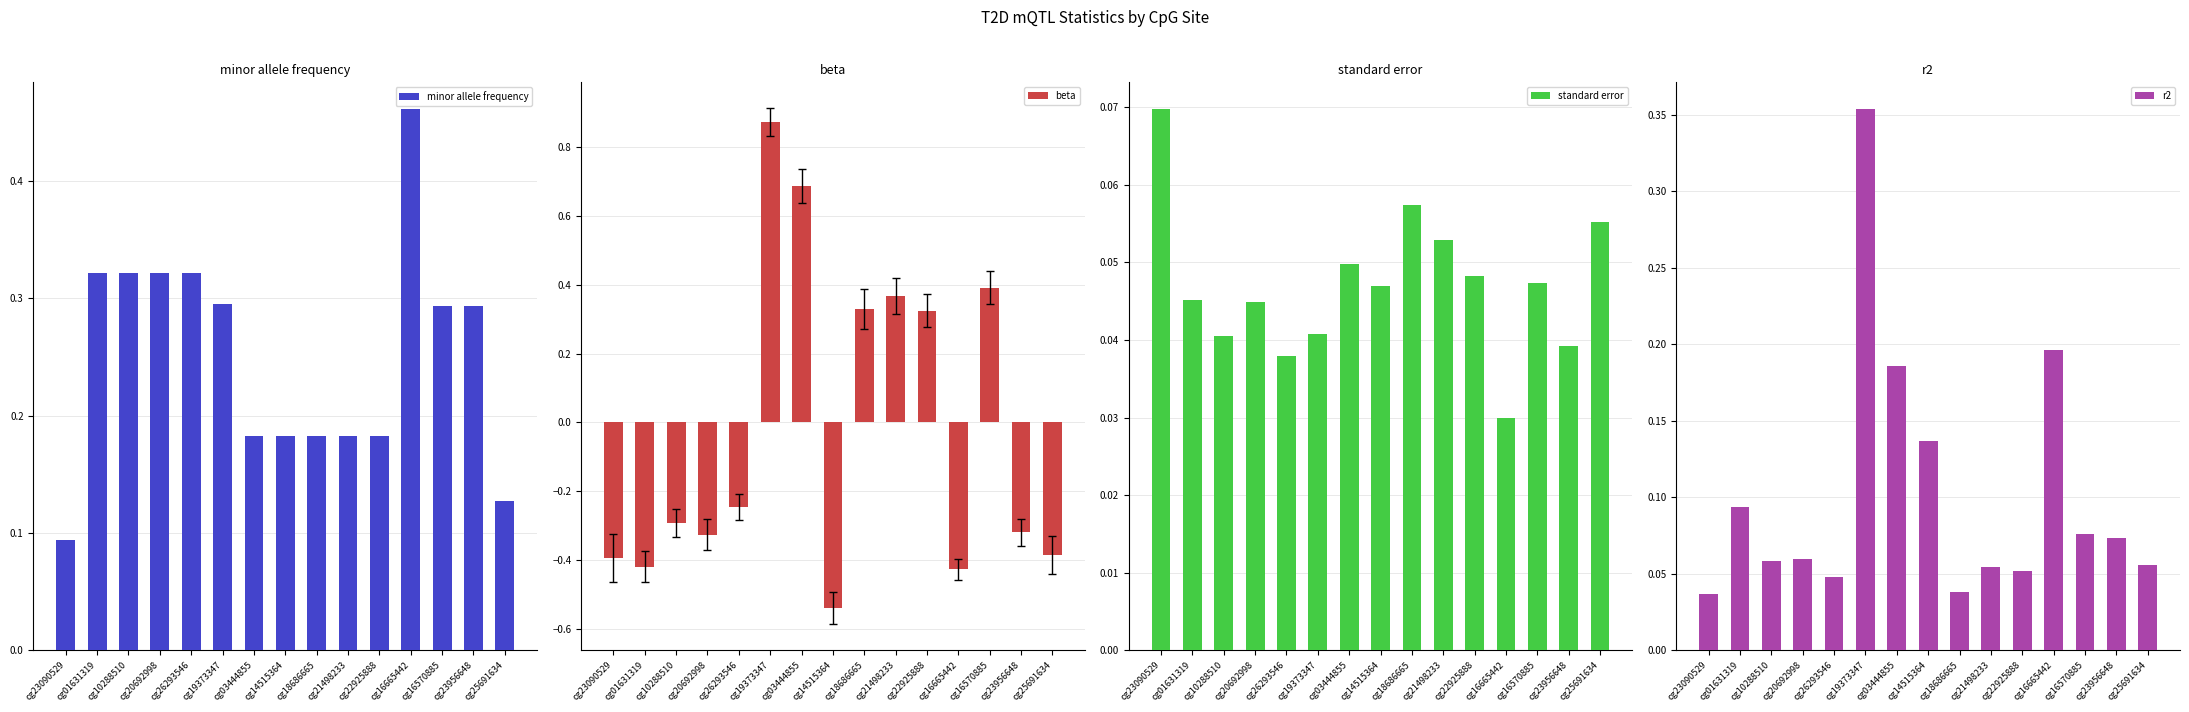

What is the sum of the standard error values at cg14515364 and cg23090529?

0.1